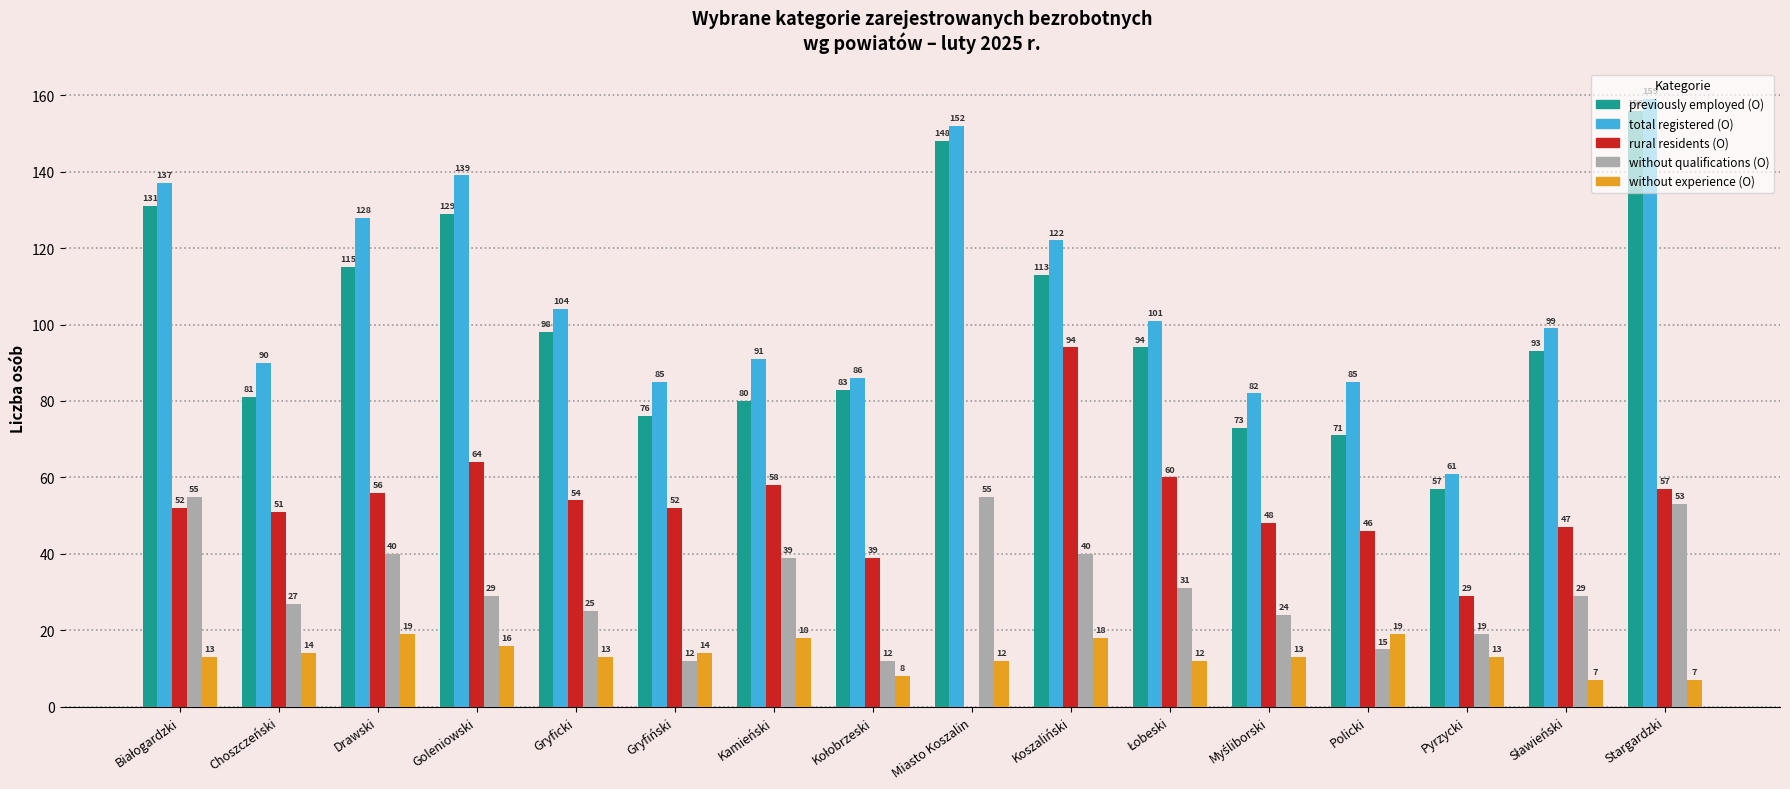

What is the total value across all series at Kamieński?

286